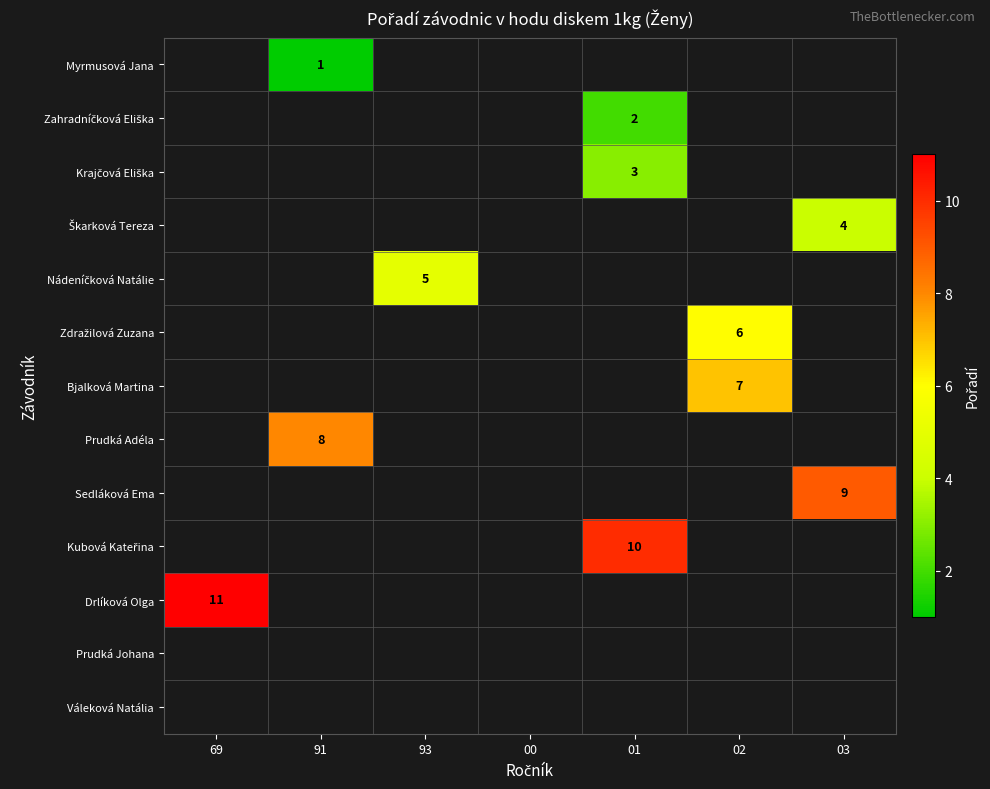

How many categories are shown in the chart?

7